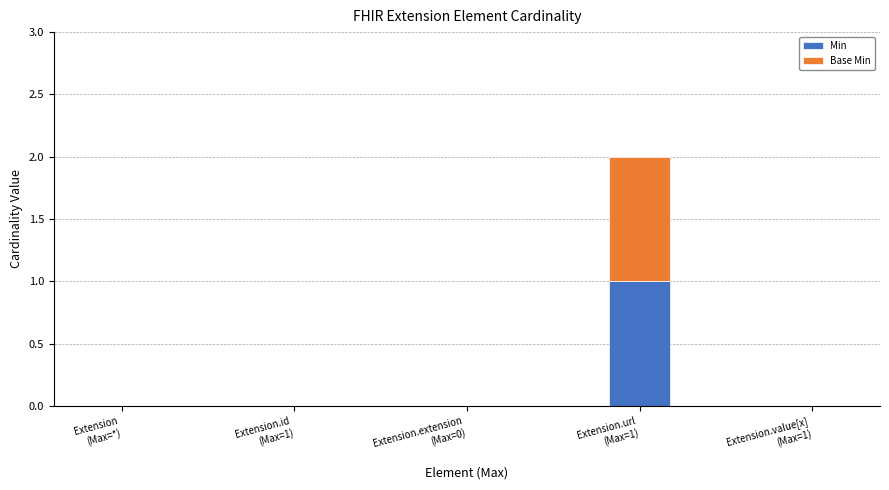

Count the number of categories in the chart.

5